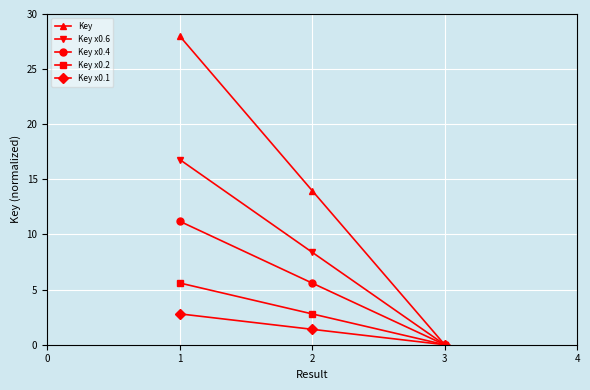

Rank the categories by Key x0.6 value from lowest to highest.

3, 2, 1